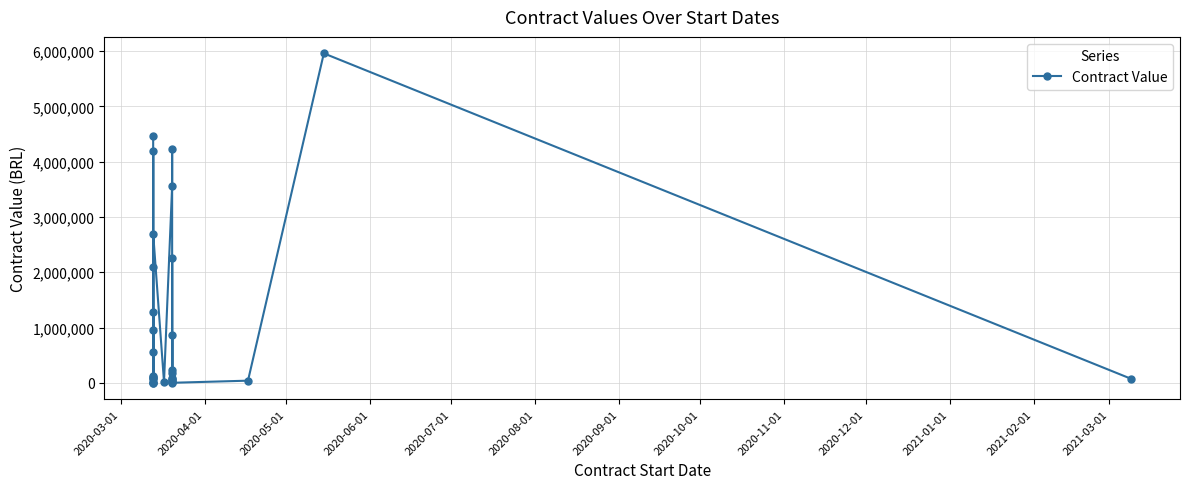

How many data points are above 119425?

14